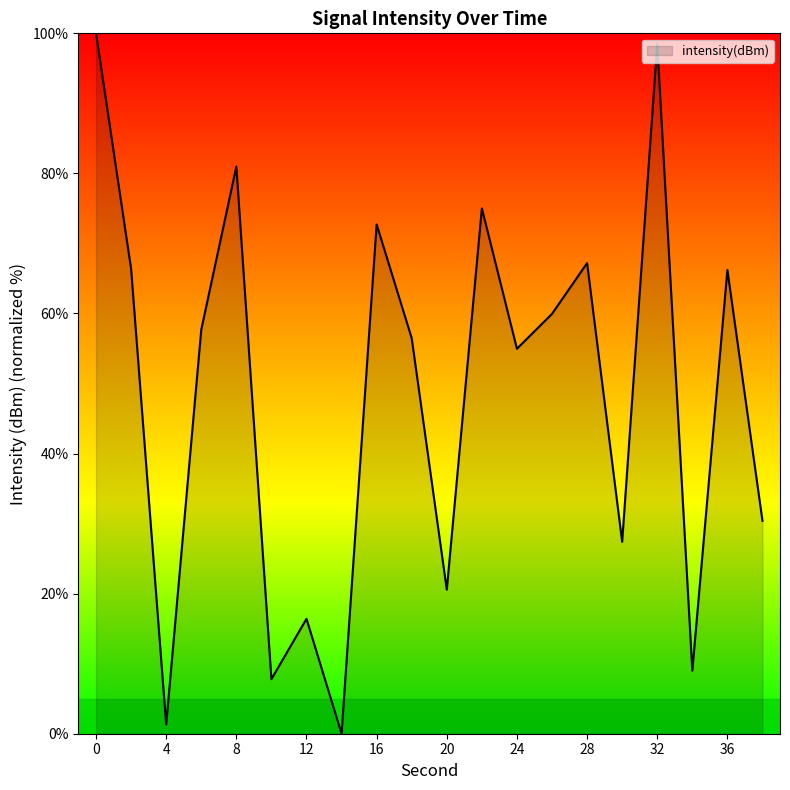

What is the difference between the maximum and minimum values?

100.0